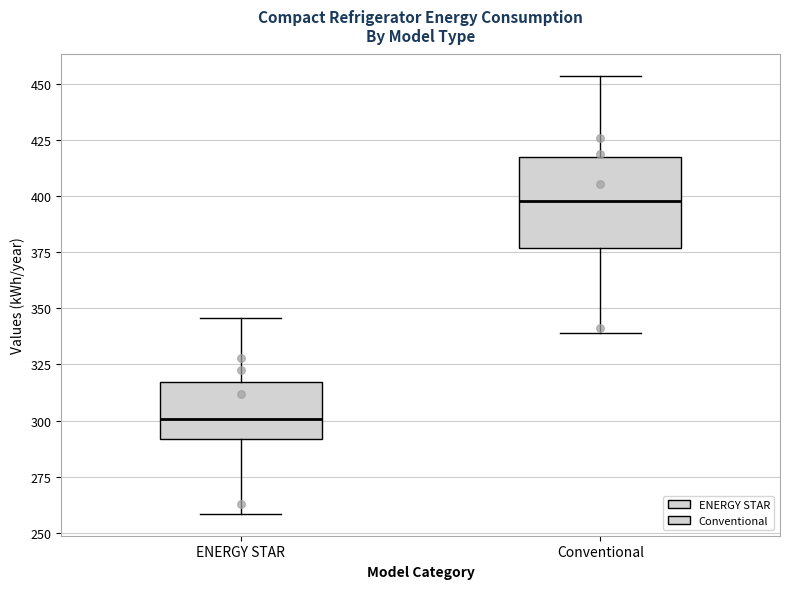

Reading left to right, read every box against the y-axis: the position of its median line, the range the box covers, and the ends of its whiskers. The values are not printed on the chart, so give them approximately, as read against the axis.

ENERGY STAR: median 300, box 290 to 315, whiskers 260 to 345
Conventional: median 400, box 375 to 415, whiskers 340 to 455